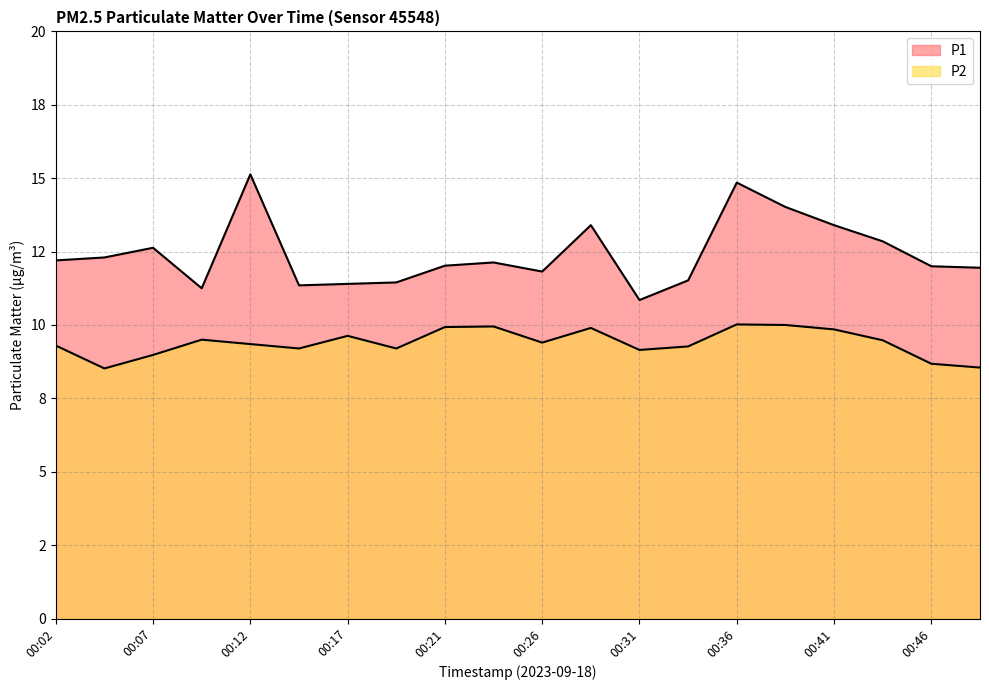

Reading right to left, list all the values displayed in this chart.

P1: 11.9	12.0	12.8	13.4	14.0	14.8	11.5	10.8	13.4	11.8	12.1	12.0	11.4	11.4	11.3	15.1	11.2	12.6	12.3	12.2
P2: 8.6	8.7	9.5	9.8	10.0	10.0	9.3	9.2	9.9	9.4	9.9	9.9	9.2	9.6	9.2	9.3	9.5	9.0	8.5	9.3